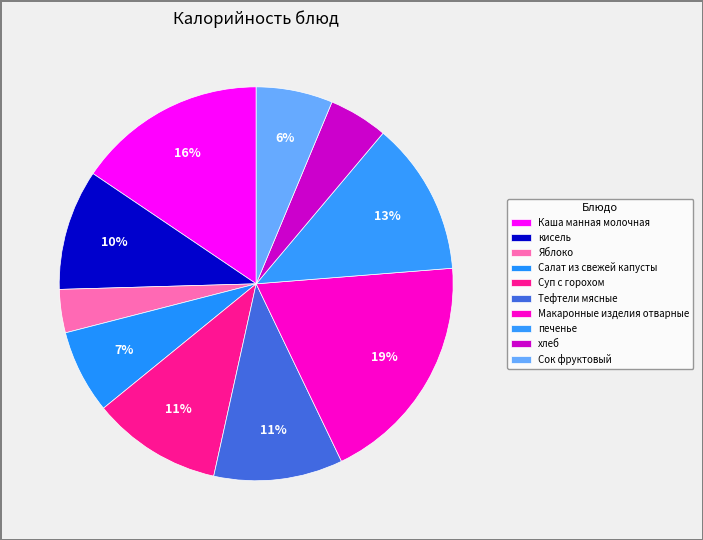

How many slices are in this pie chart?

10